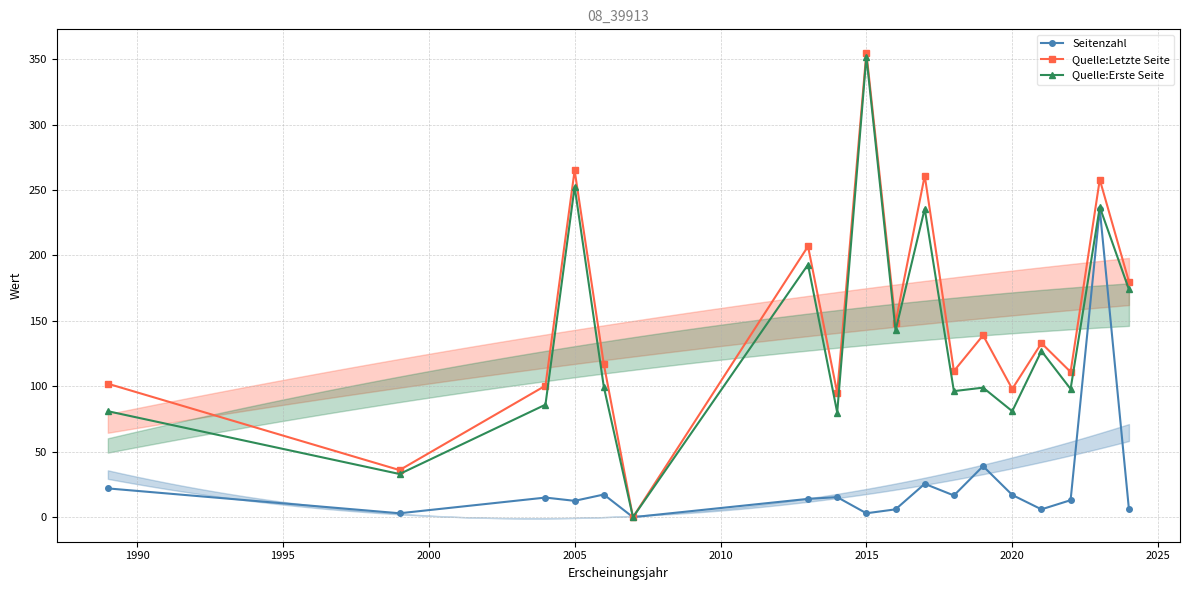

How many series are shown in this chart?

3